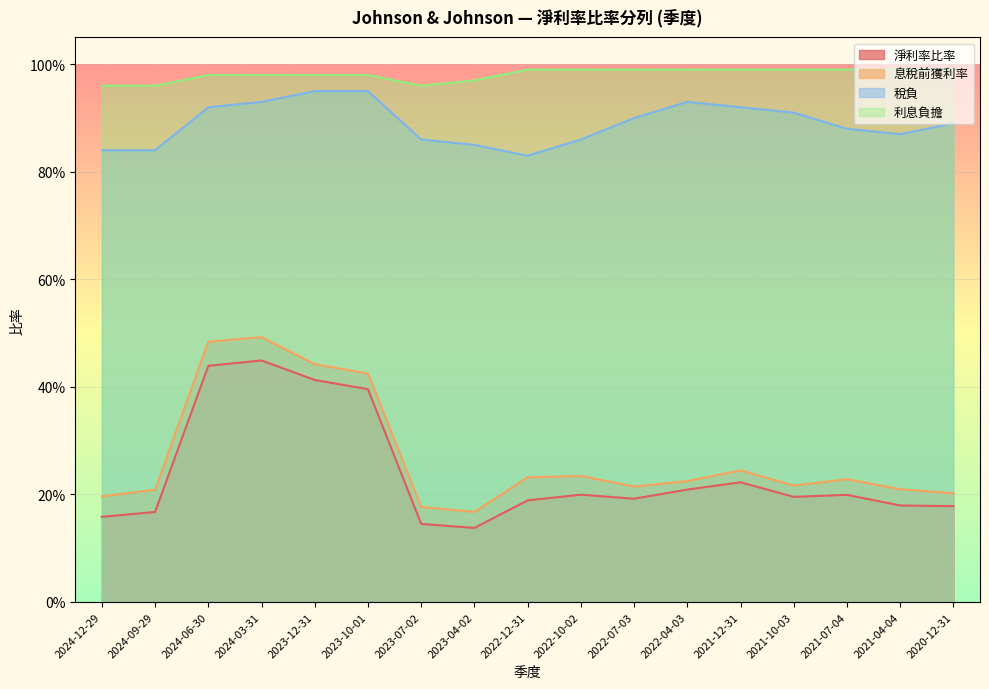

True or false: 利息負擔 has more than 2 points higher than both neighbors.

False